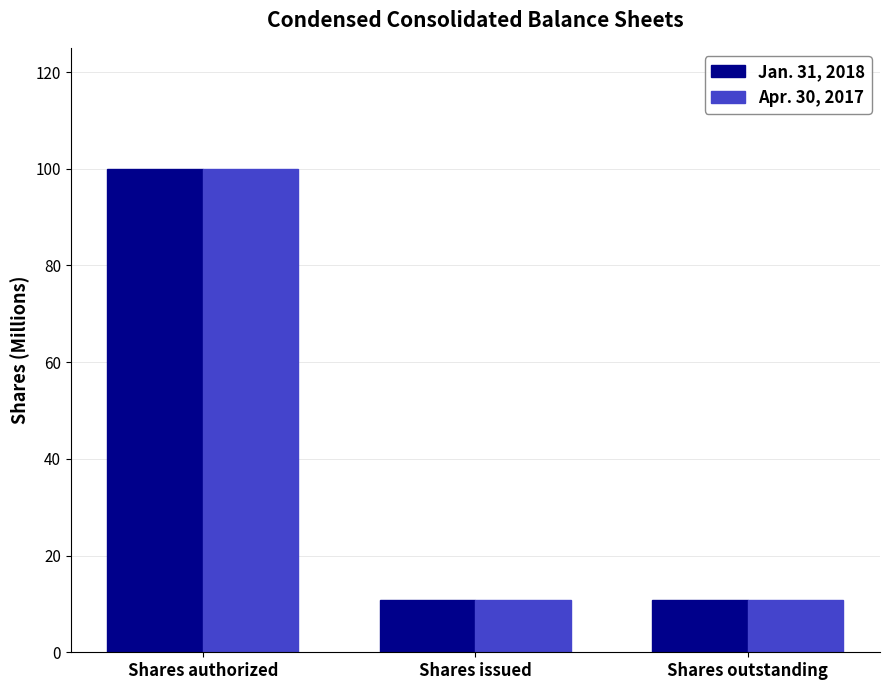

What is the label of the 1st bar from the right?

Shares outstanding